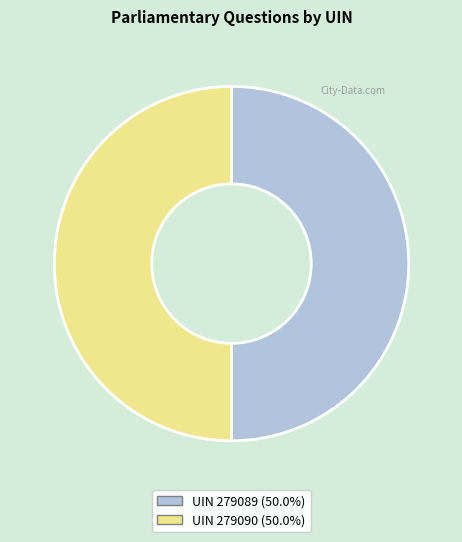

Approximately how many times larger is the value at UIN 279090 (50.0%) compared to UIN 279089 (50.0%)?

1.0